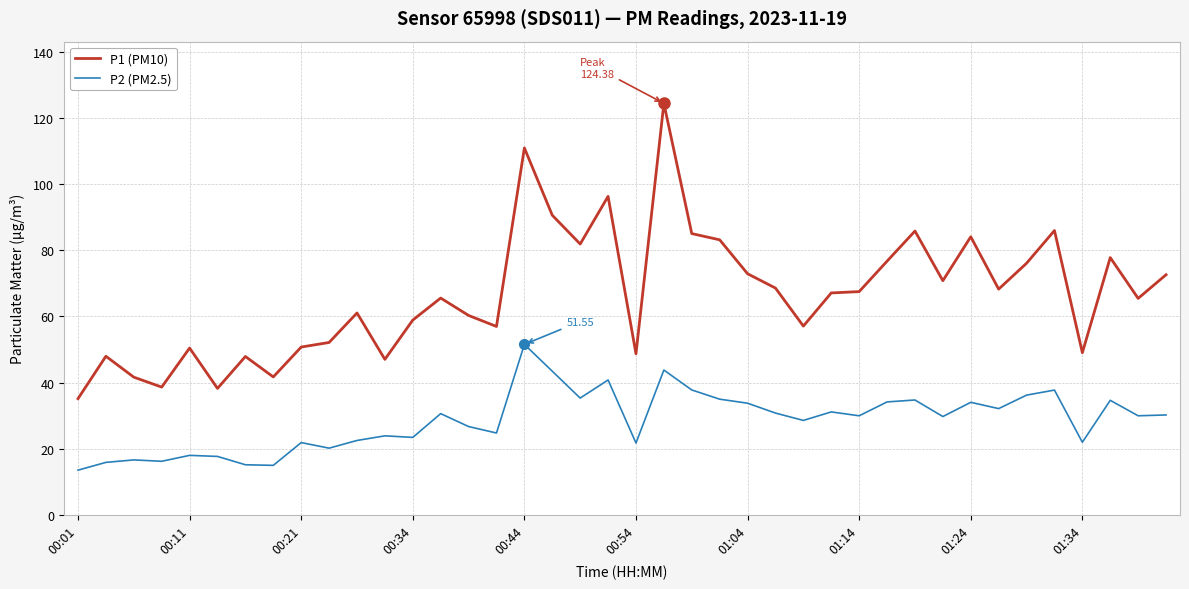

List the series in order of their overall mean, lowest first.

P2 (PM2.5), P1 (PM10)